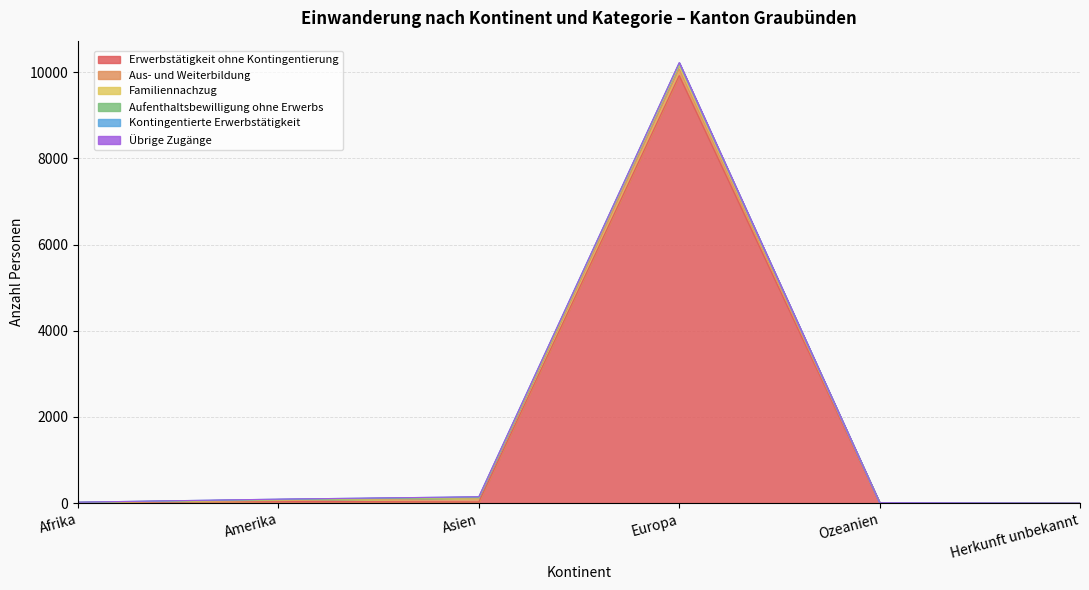

True or false: Übrige Zugänge and Erwerbstätigkeit ohne Kontingentierung intersect in this chart.

False